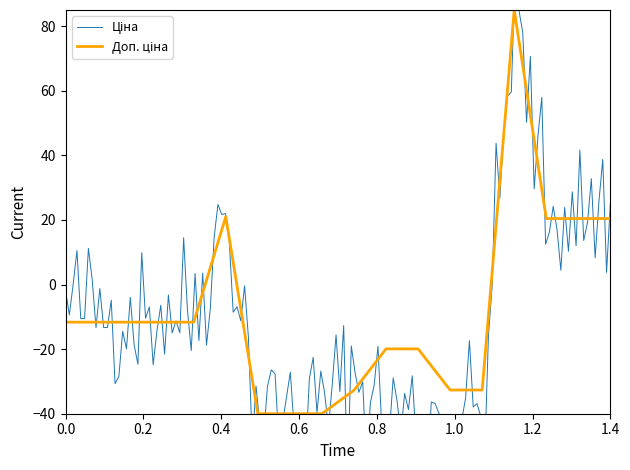

The value at 287682234 is -2.7. True or false?

False